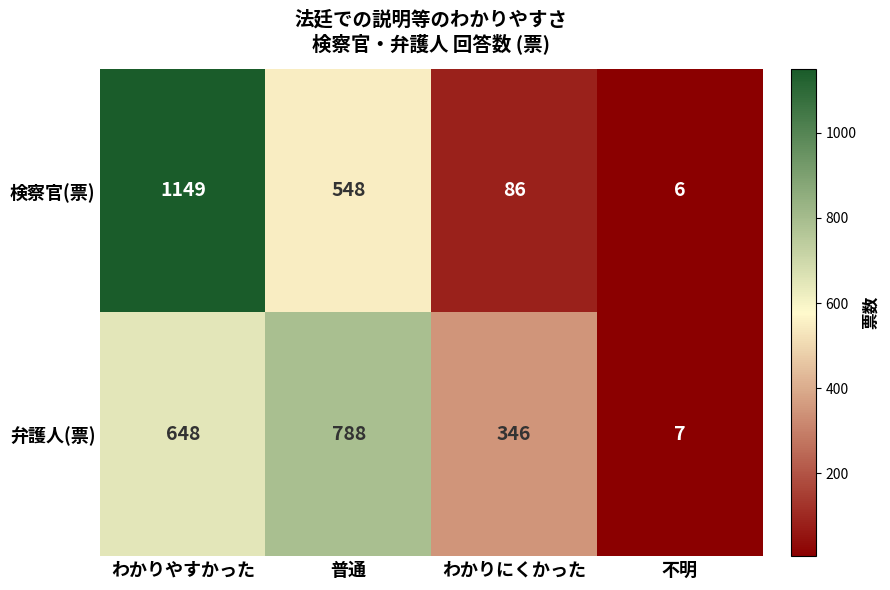

What is the approximate value of 検察官(票) at 普通?

548